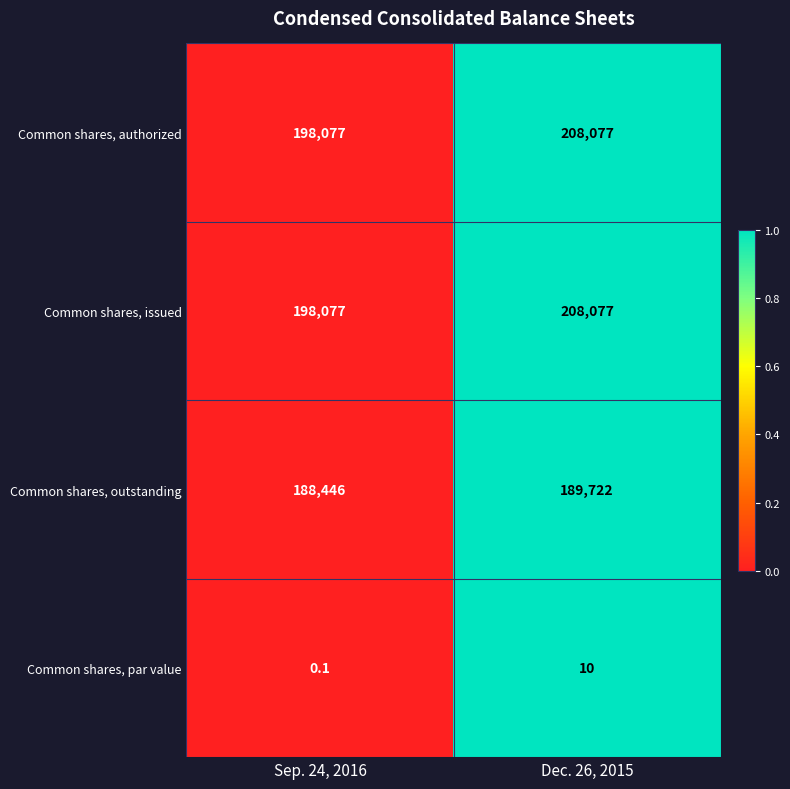

Rank the categories by Common shares, outstanding value from highest to lowest.

Dec. 26, 2015, Sep. 24, 2016